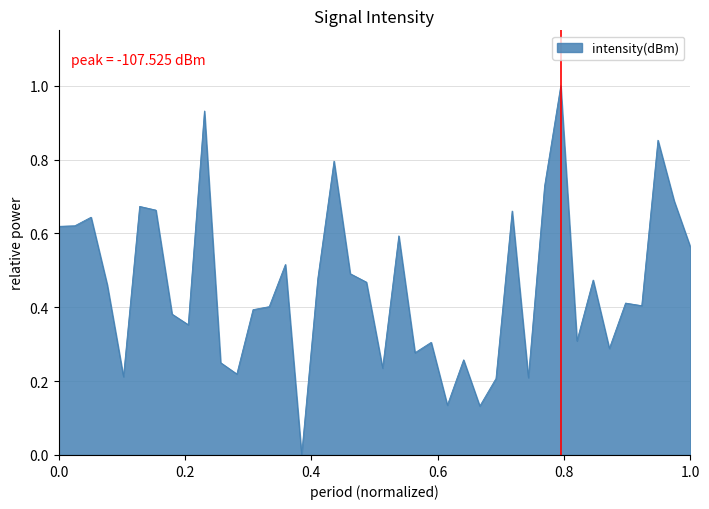

How many distinct data groups are displayed?

1